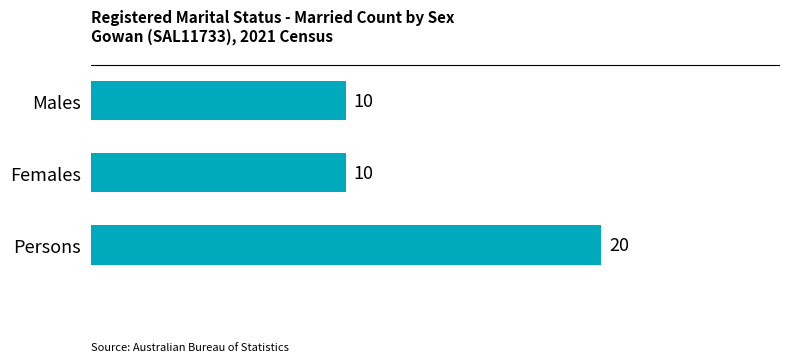

What is the difference between the maximum and minimum values?

10